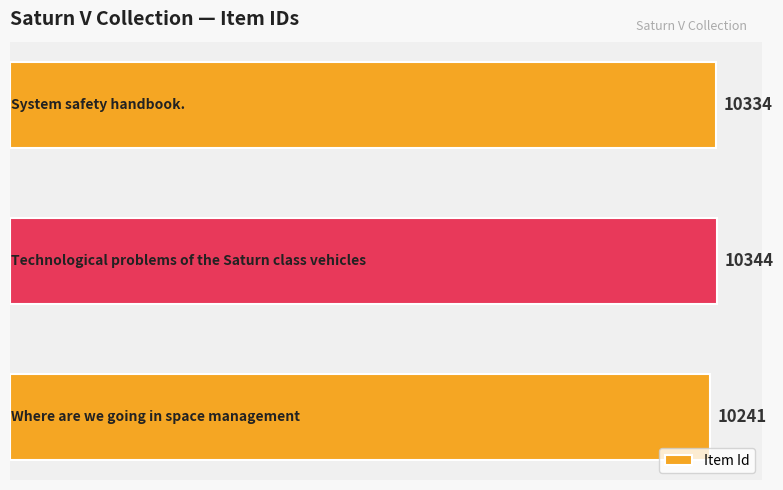

What is the difference between the maximum and minimum values?

103